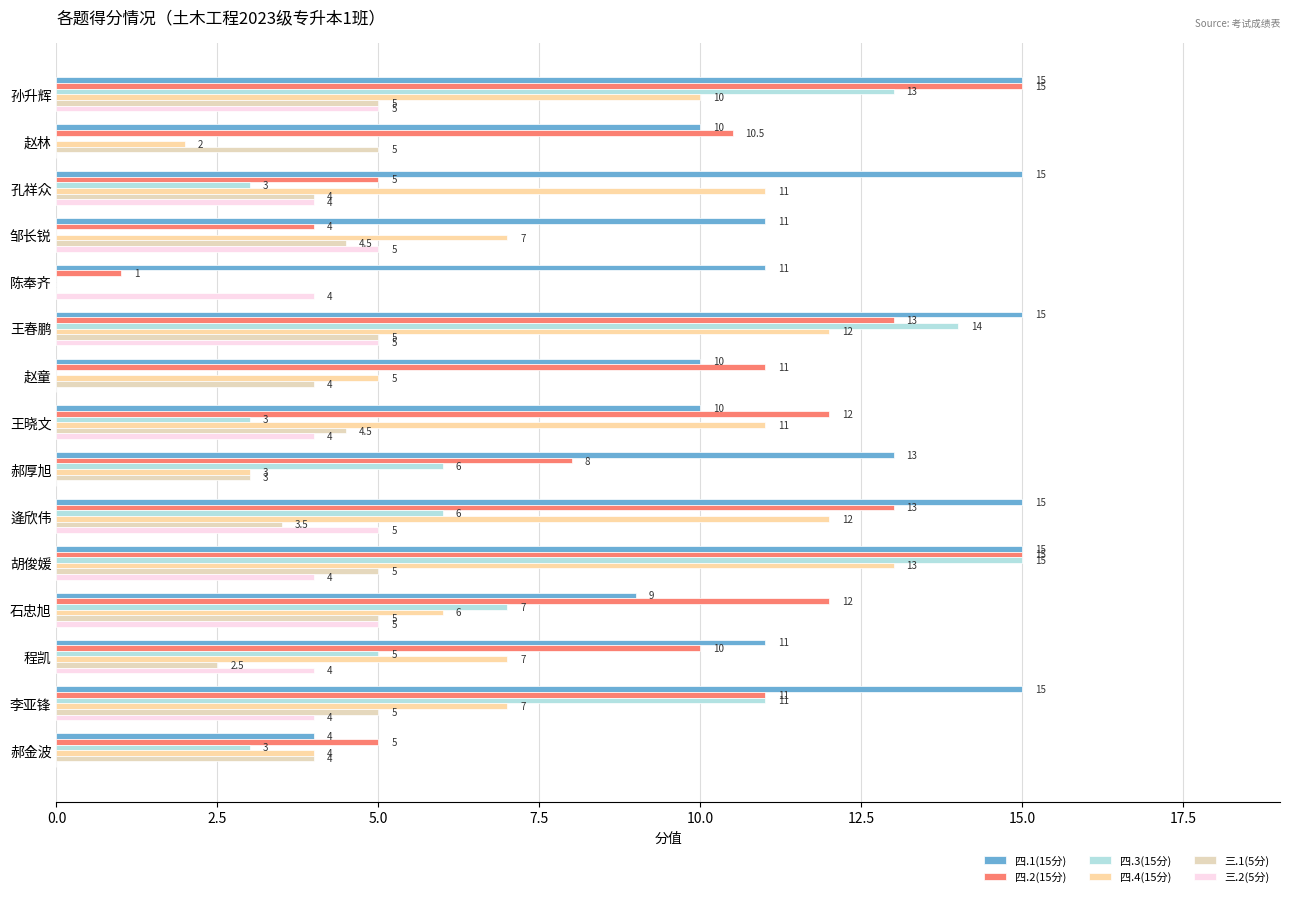

Count the number of data series in this chart.

6